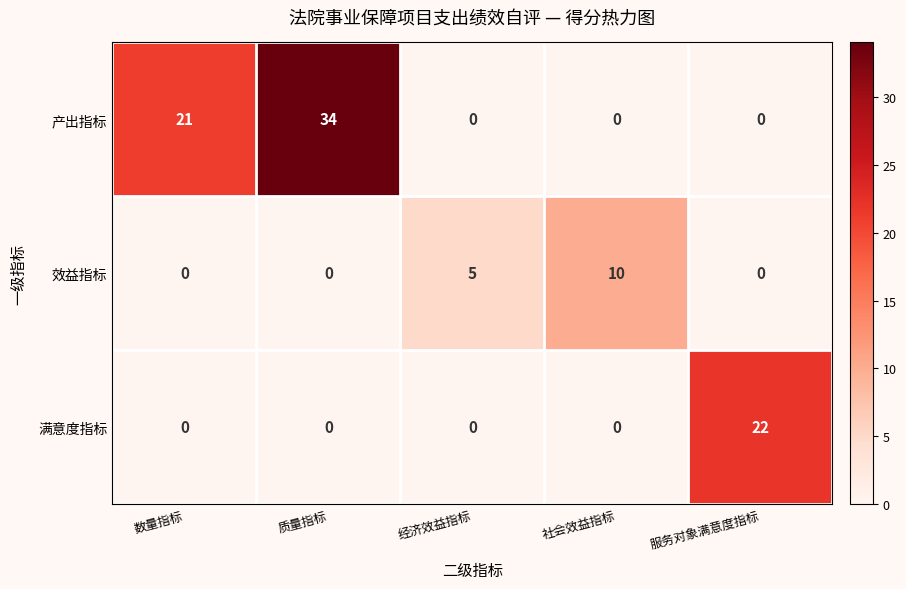

At which category does the chart reach its peak across all series?

质量指标